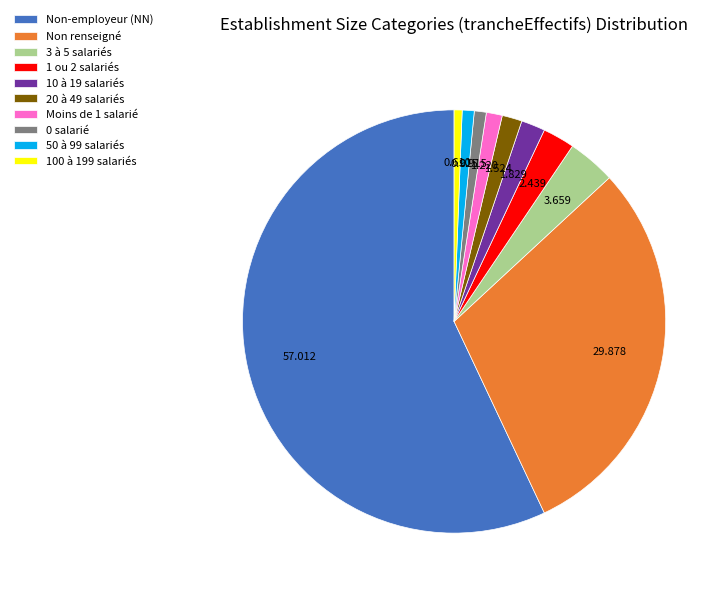

Which slice is the largest?

Non-employeur (NN)